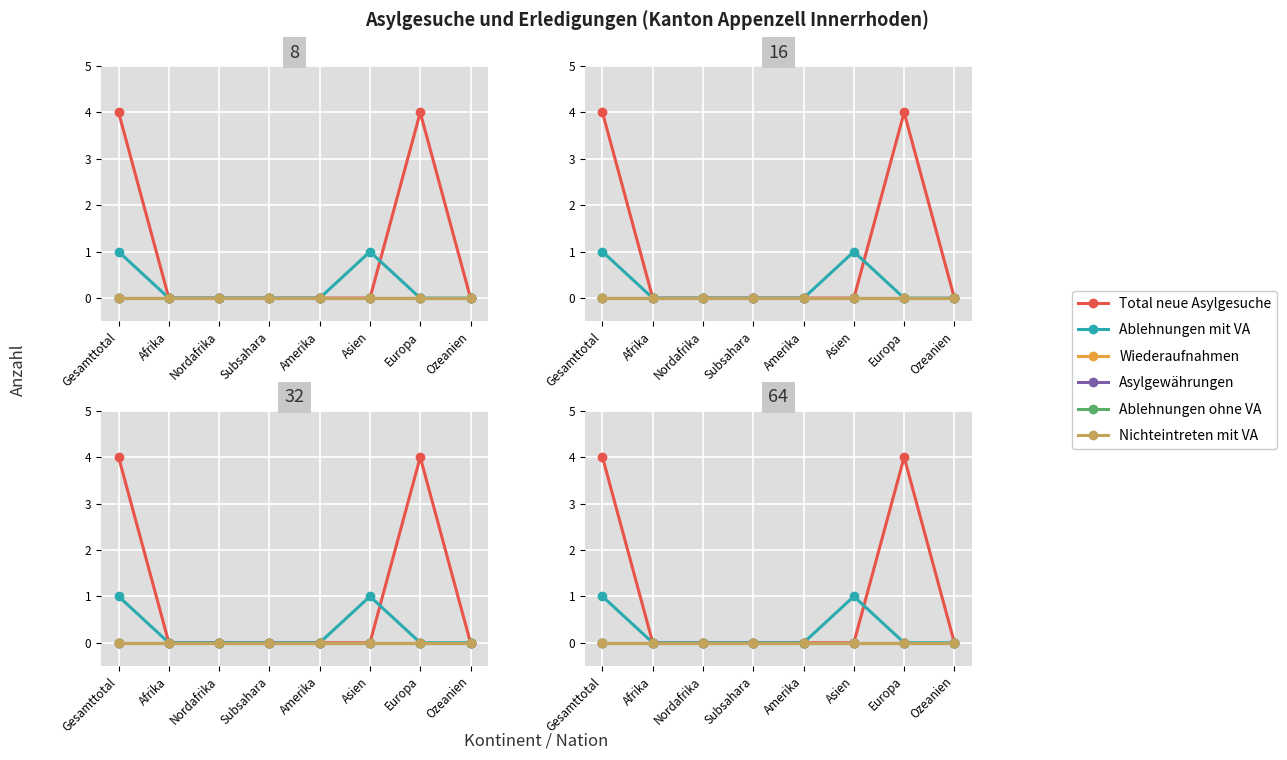

Which category has the lowest value in the Wiederaufnahmen series?

Gesamttotal